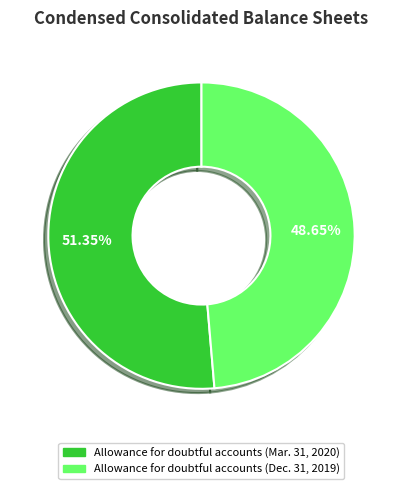

Combined, what portion of the pie is Allowance for doubtful accounts (Mar. 31, 2020) and Allowance for doubtful accounts (Dec. 31, 2019)?

100.0%